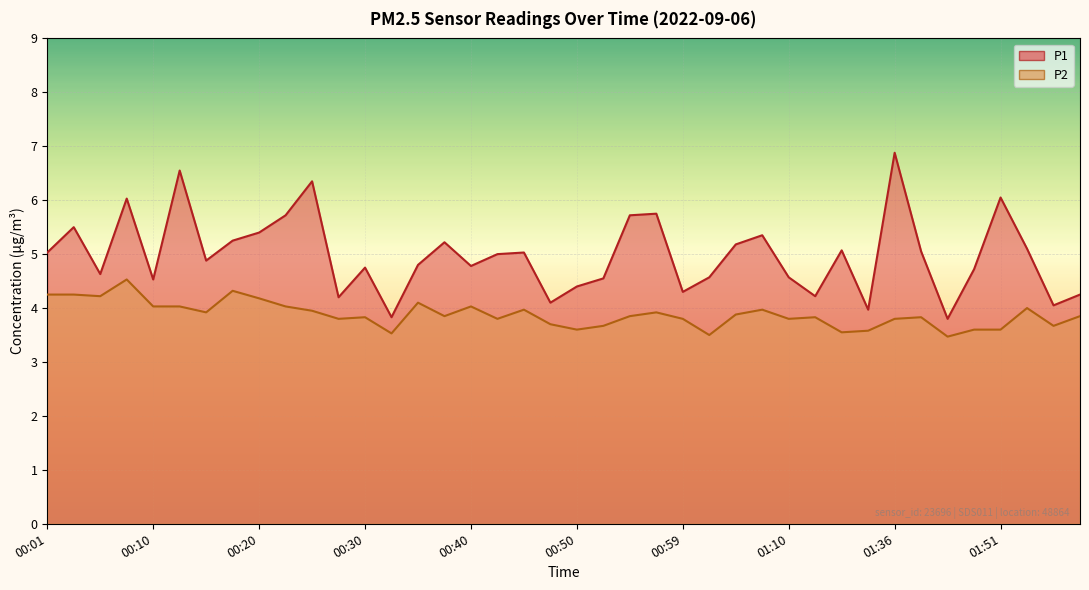

At 00:42, list the series in order from smallest to largest.

P2, P1